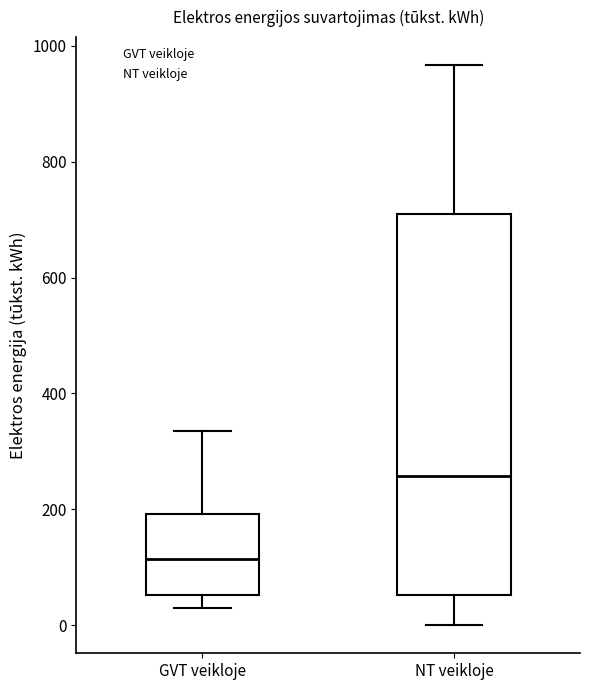

Reading left to right, read every box against the y-axis: the position of its median line, the range the box covers, and the ends of its whiskers. The values are not printed on the chart, so give them approximately, as read against the axis.

GVT veikloje: median 120, box 60 to 200, whiskers 20 to 340
NT veikloje: median 260, box 60 to 700, whiskers 0 to 960